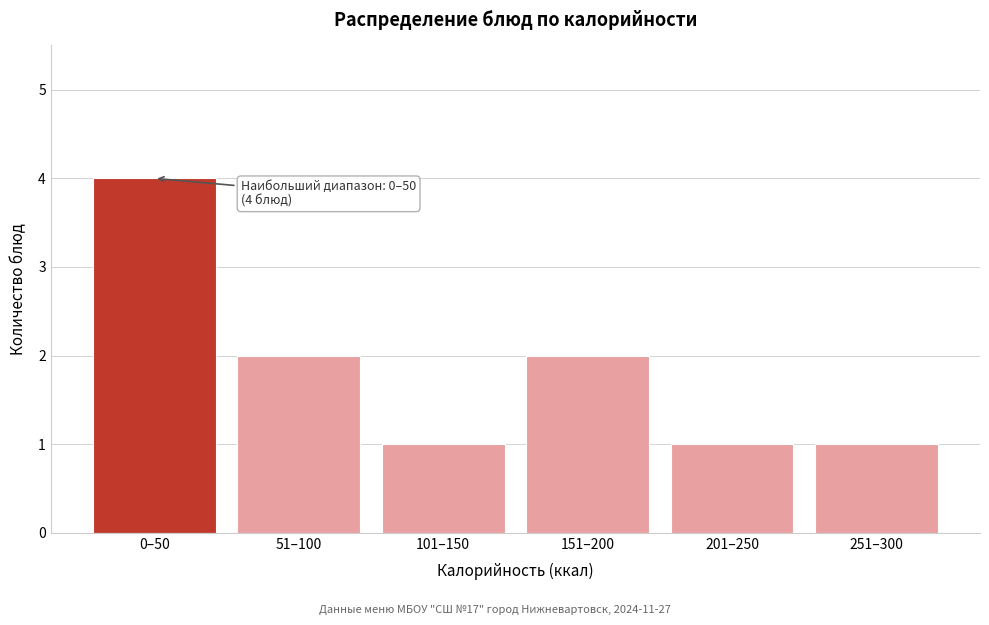

Reading left to right, what are all the values shown in this chart?

0–50=4	51–100=2	101–150=1	151–200=2	201–250=1	251–300=1